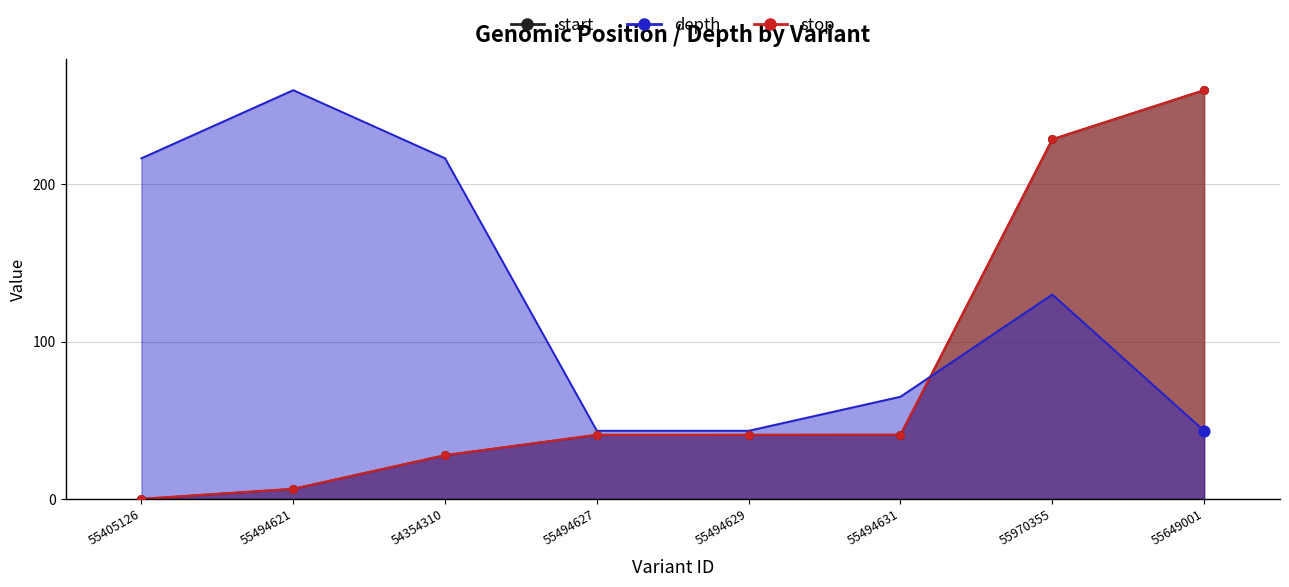

At which category is the sum across all series the highest?

55970355